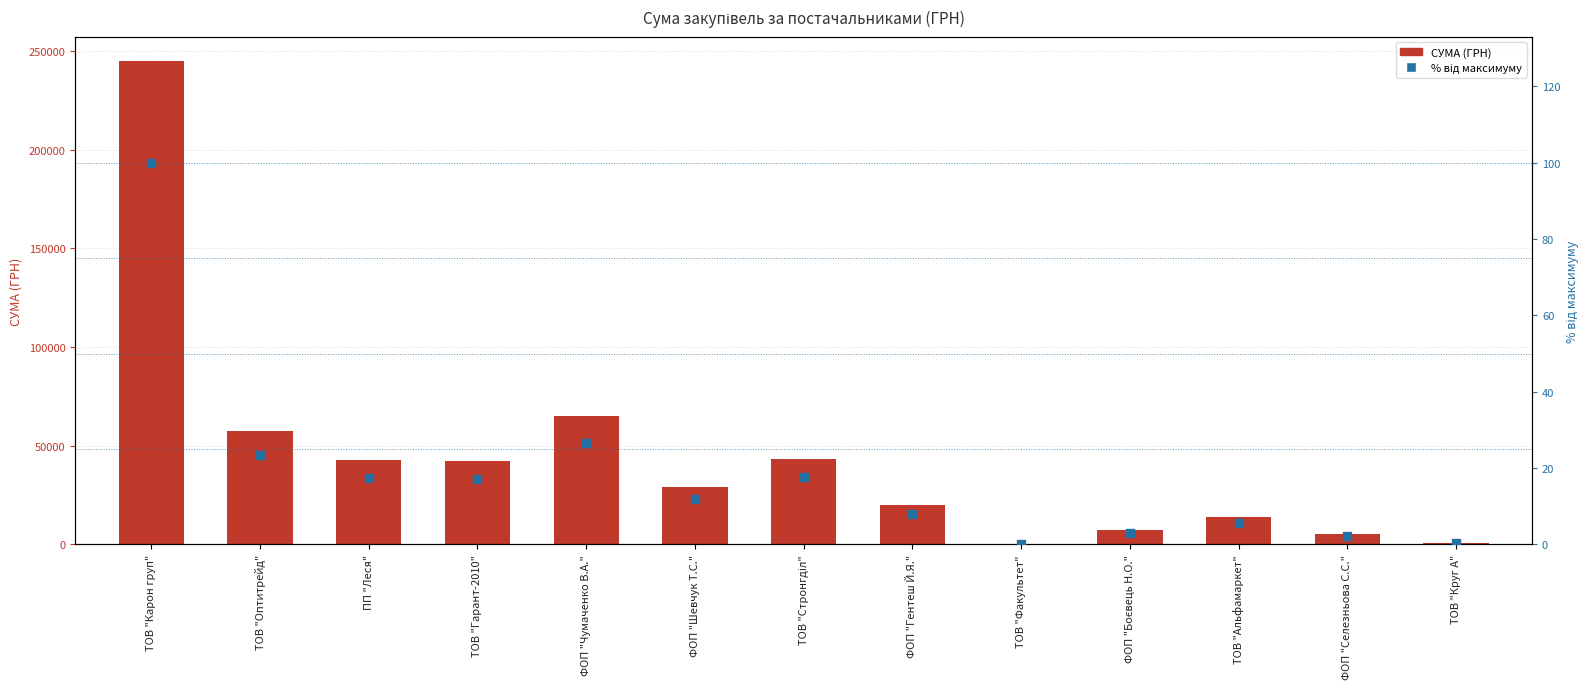

Which series reaches the minimum Y coordinate?

% від максимуму